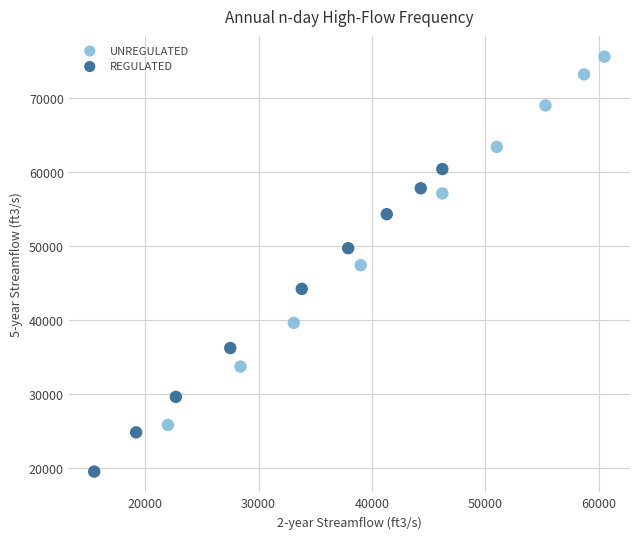

Which series reaches the minimum Y coordinate?

REGULATED